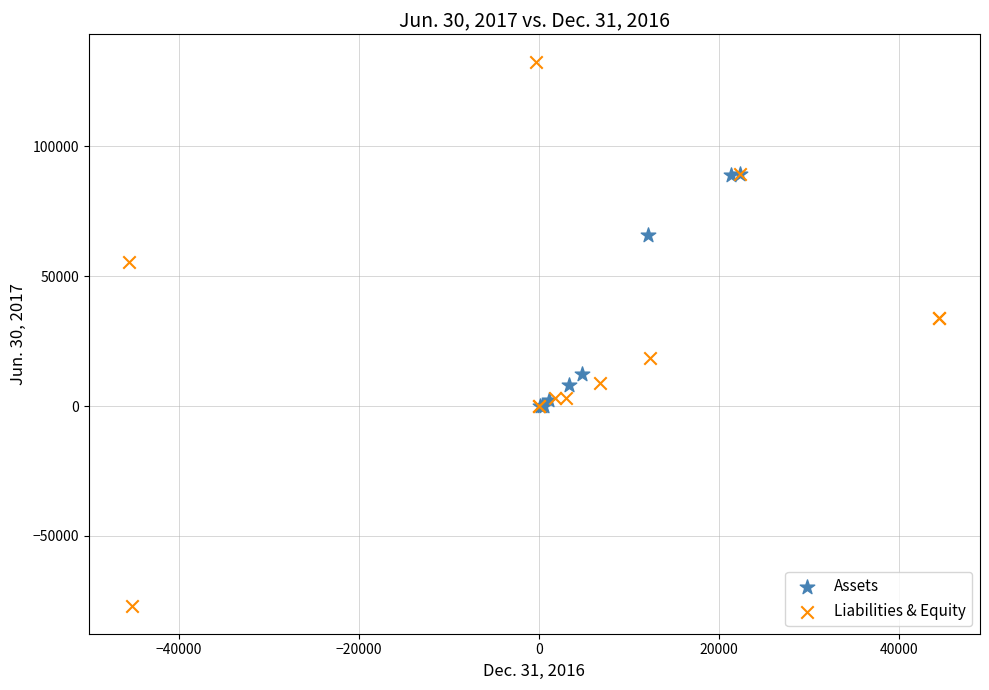

What are all the series names shown in the legend?

Assets, Liabilities & Equity